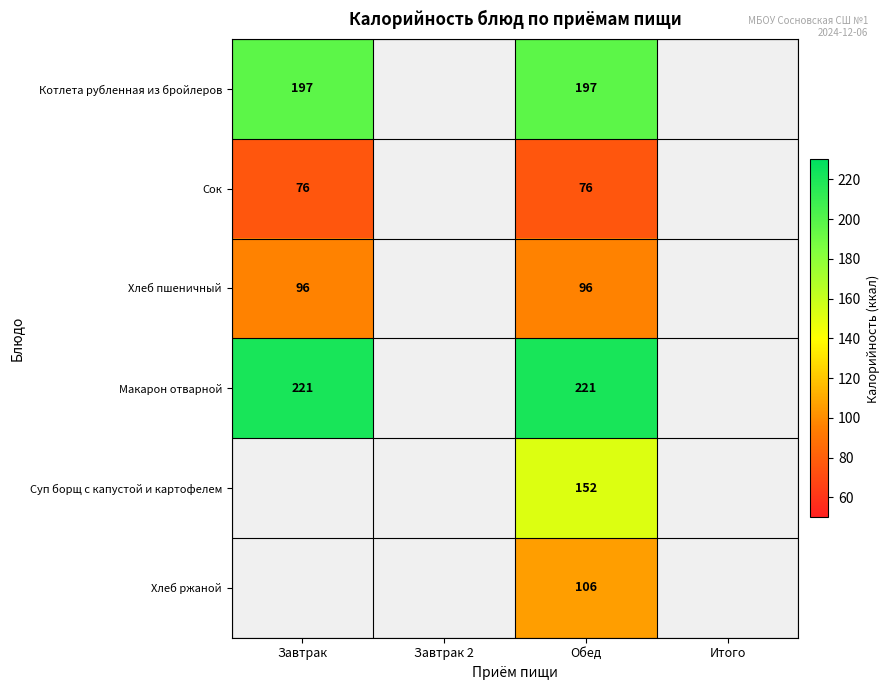

What is the spread (max minus min) of values at Обед?

145